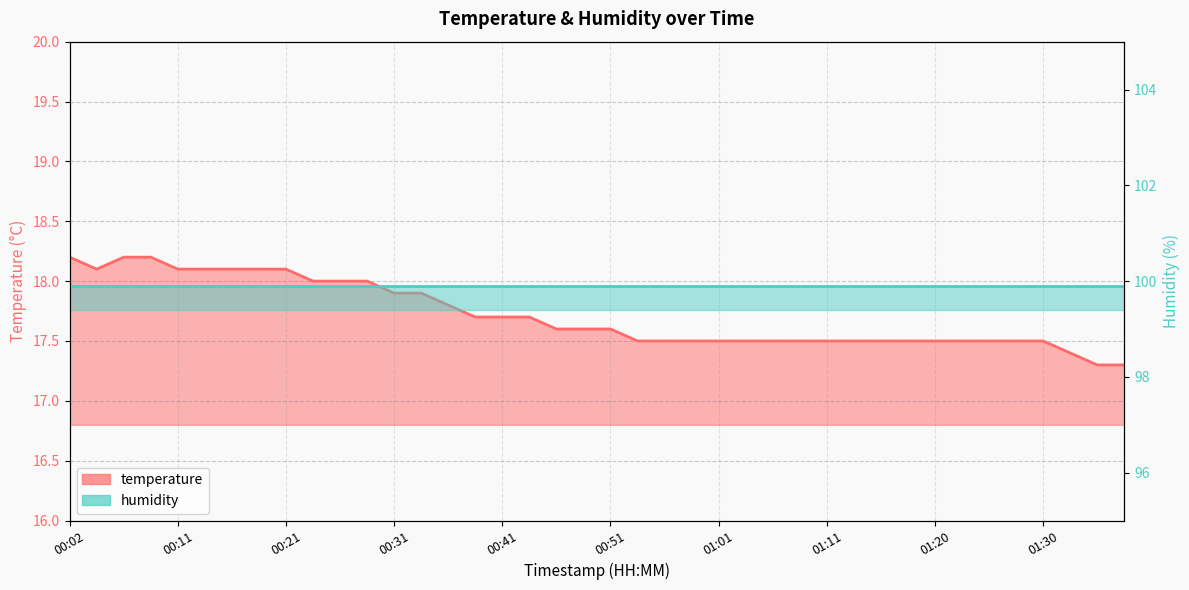

At which category does the data reach its first local valley?

00:04